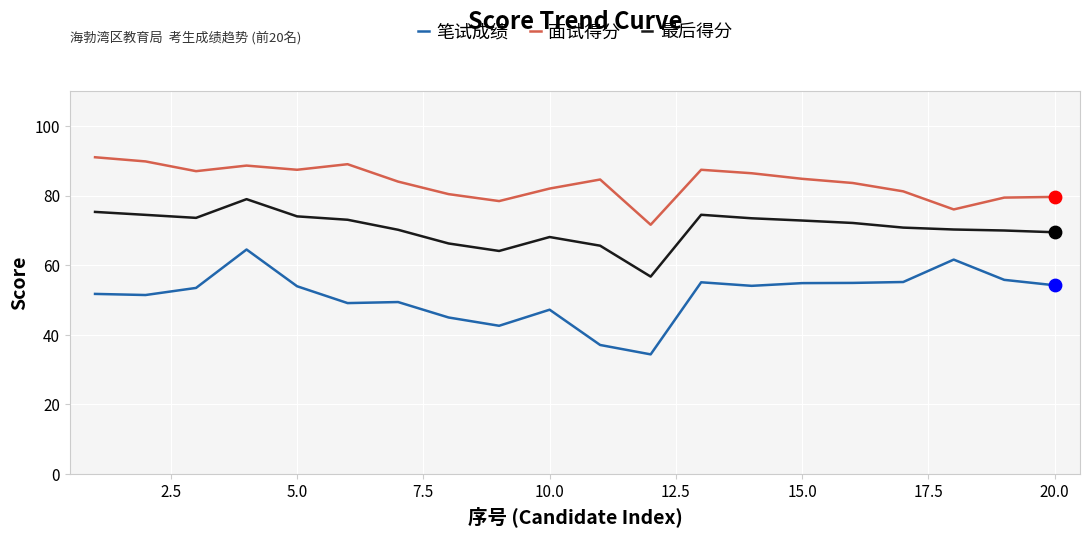

Which series has the largest range (max minus min)?

笔试成绩